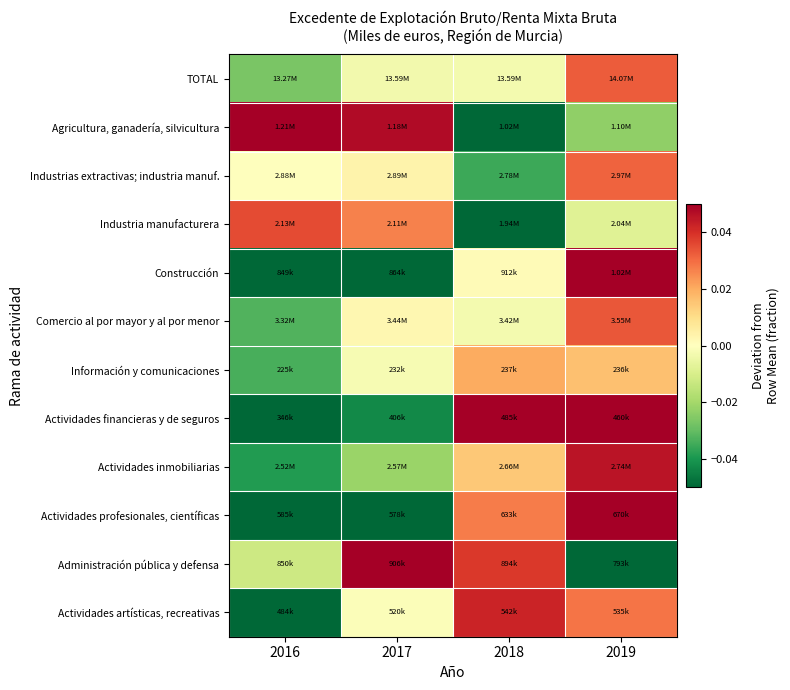

Reading left to right, what are all the values shown in this chart?

TOTAL: 2016=-0.0	2017=-0.0	2018=-0.0	2019=0.0
Agricultura, ganadería, silvicultura: 2016=0.1	2017=0.0	2018=-0.1	2019=-0.0
Industrias extractivas; industria manuf.: 2016=0.0	2017=0.0	2018=-0.0	2019=0.0
Industria manufacturera: 2016=0.0	2017=0.0	2018=-0.1	2019=-0.0
Construcción: 2016=-0.1	2017=-0.1	2018=0.0	2019=0.1
Comercio al por mayor y al por menor: 2016=-0.0	2017=0.0	2018=-0.0	2019=0.0
Información y comunicaciones: 2016=-0.0	2017=-0.0	2018=0.0	2019=0.0
Actividades financieras y de seguros: 2016=-0.2	2017=-0.0	2018=0.1	2019=0.1
Actividades inmobiliarias: 2016=-0.0	2017=-0.0	2018=0.0	2019=0.0
Actividades profesionales, científicas: 2016=-0.1	2017=-0.1	2018=0.0	2019=0.1
Administración pública y defensa: 2016=-0.0	2017=0.1	2018=0.0	2019=-0.1
Actividades artísticas, recreativas: 2016=-0.1	2017=-0.0	2018=0.0	2019=0.0